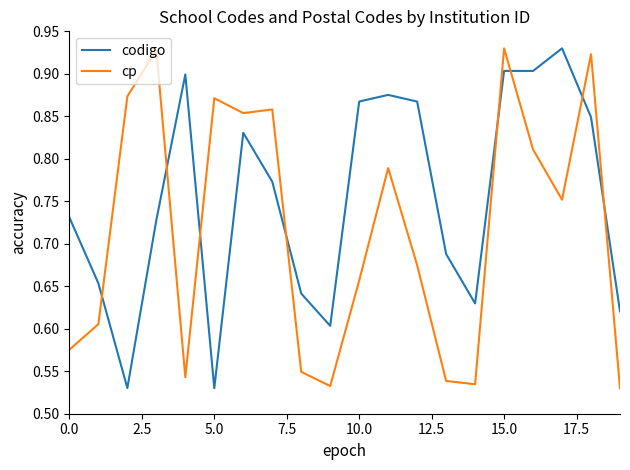

Rank the series by their average value, from highest to lowest.

codigo, cp